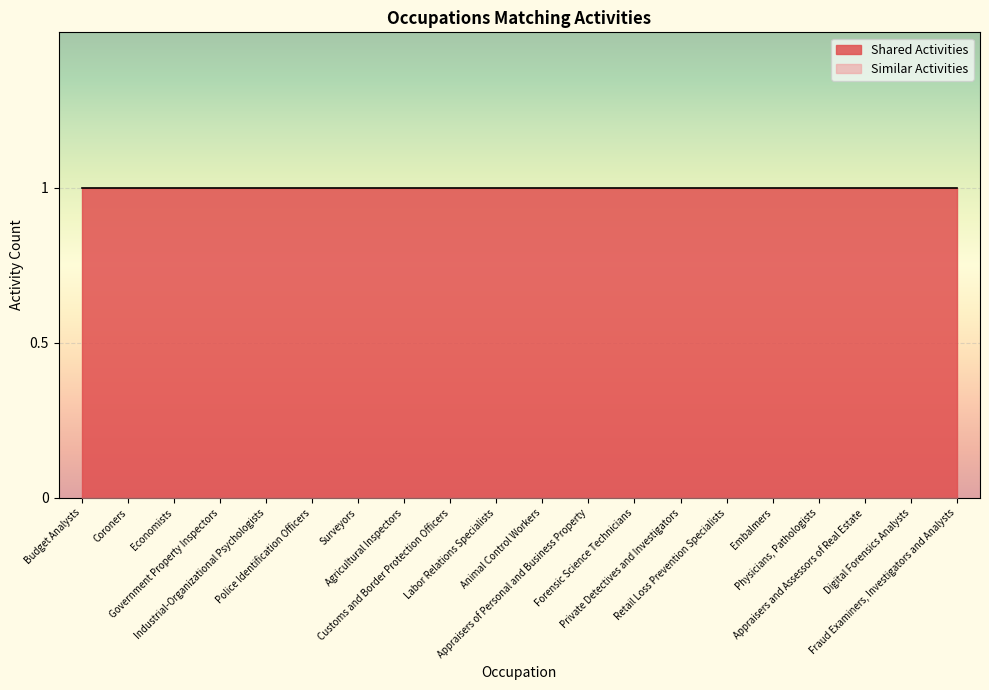

List the labels in order of Similar Activities value, smallest first.

Budget Analysts, Coroners, Economists, Government Property Inspectors, Industrial-Organizational Psychologists, Police Identification Officers, Surveyors, Agricultural Inspectors, Customs and Border Protection Officers, Labor Relations Specialists, Animal Control Workers, Appraisers of Personal and Business Property, Forensic Science Technicians, Private Detectives and Investigators, Retail Loss Prevention Specialists, Embalmers, Physicians, Pathologists, Appraisers and Assessors of Real Estate, Digital Forensics Analysts, Fraud Examiners, Investigators and Analysts